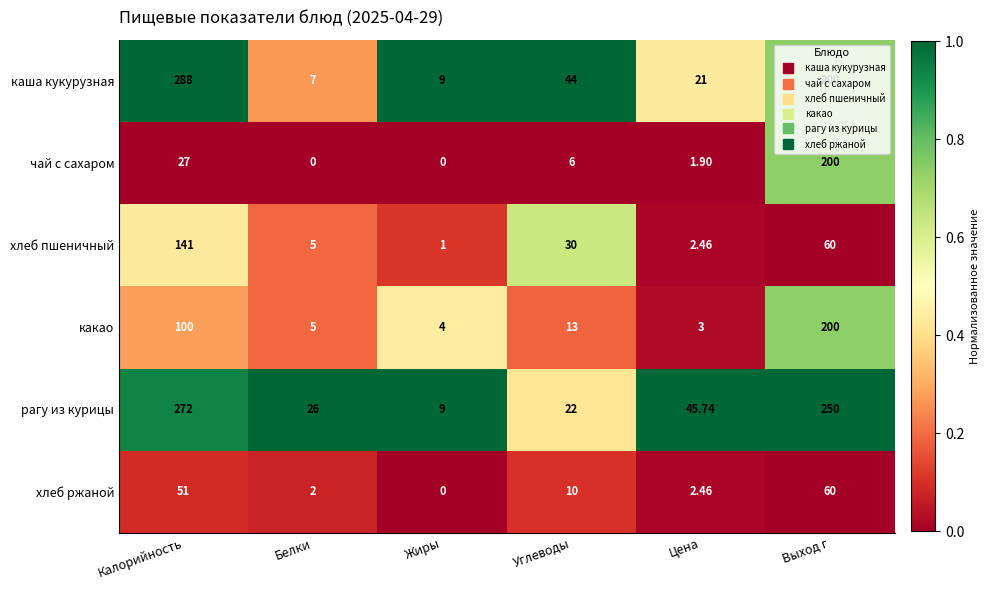

Rank the categories by рагу из курицы value from lowest to highest.

Жиры, Углеводы, Белки, Цена, Выход г, Калорийность